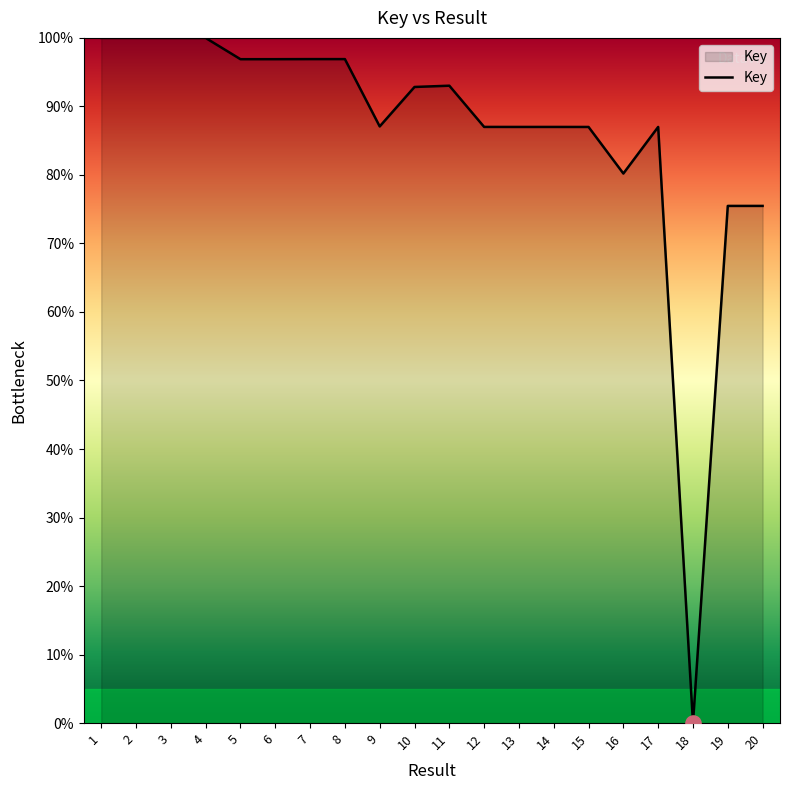

What is the change in value from 9 to 19?

-11.6